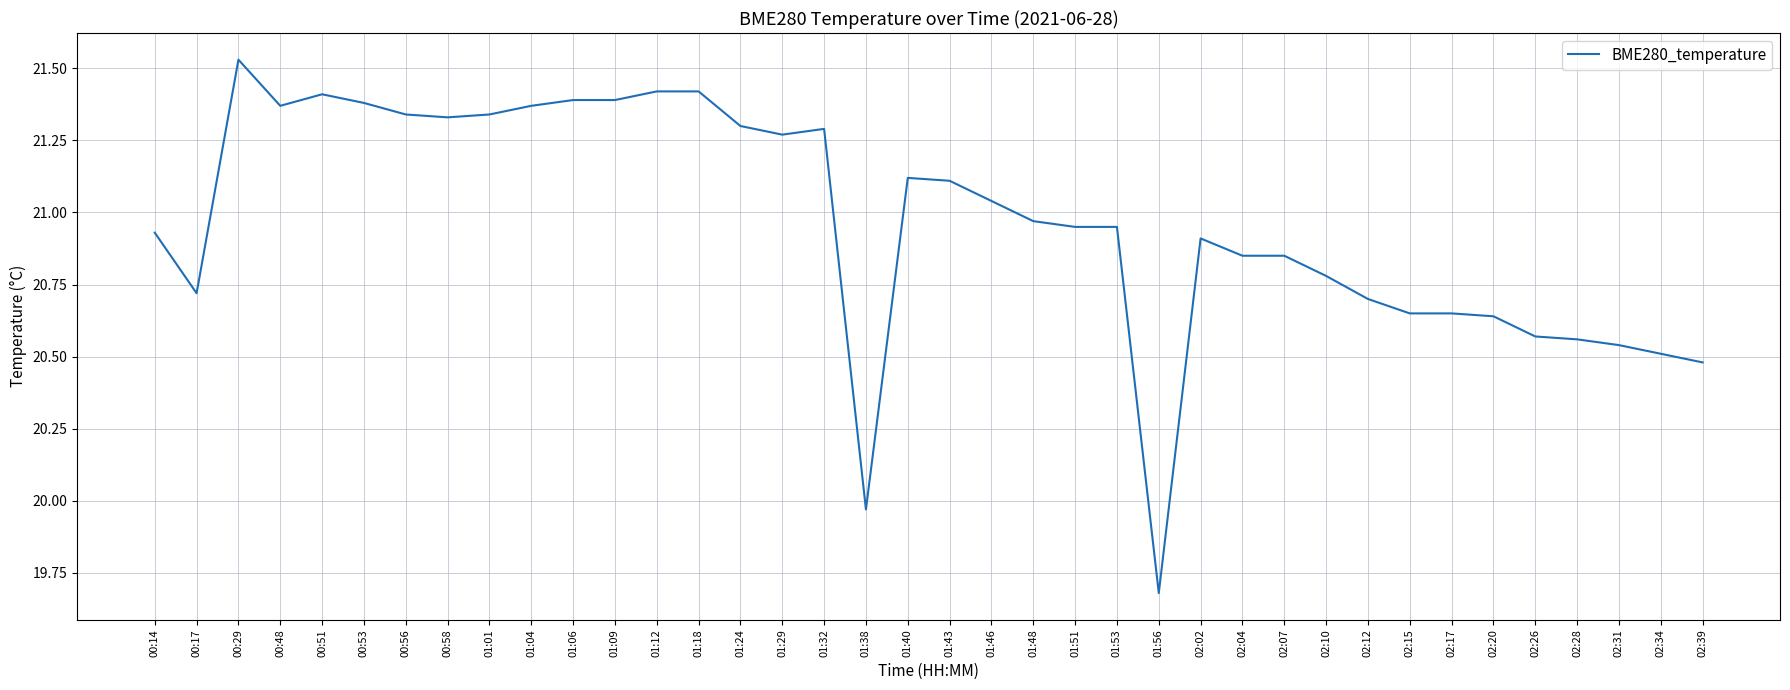

At which category does the data reach its first local valley?

00:17